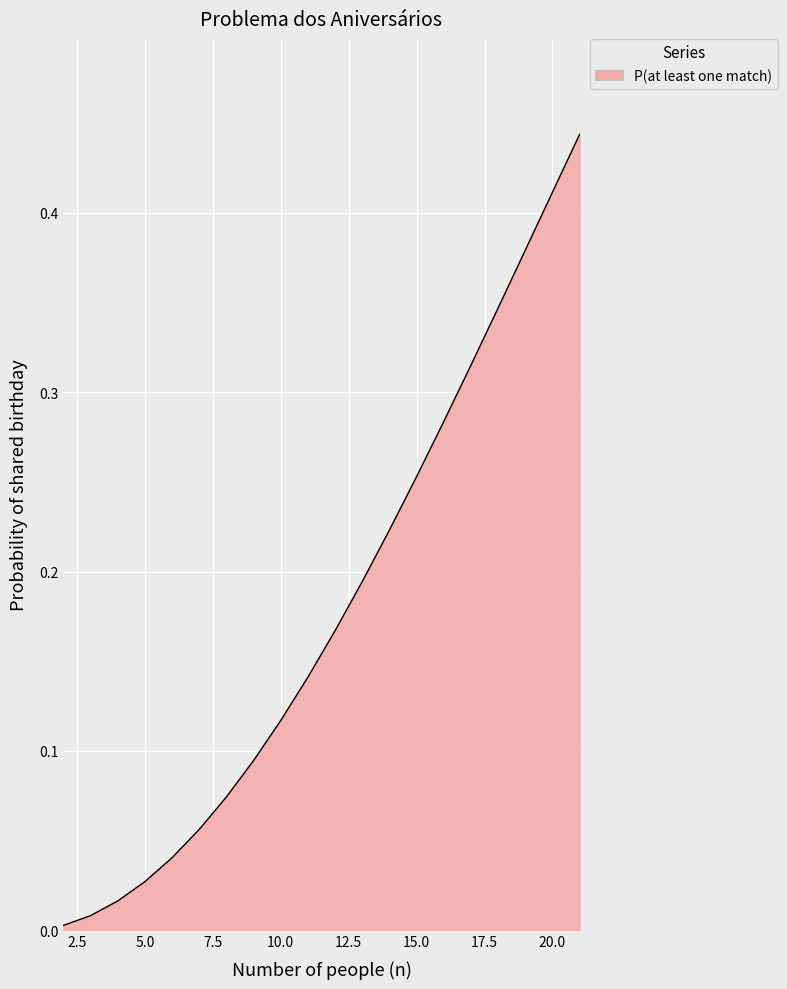

Does the chart have visible grid lines?

Yes